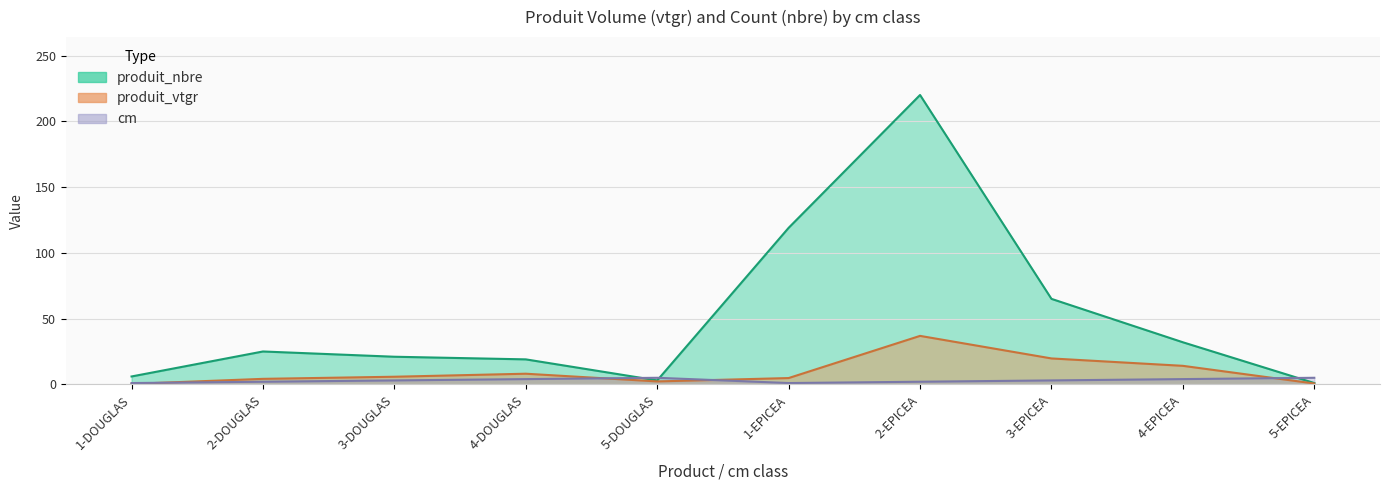

True or false: cm line has more than 1 points higher than both neighbors.

False